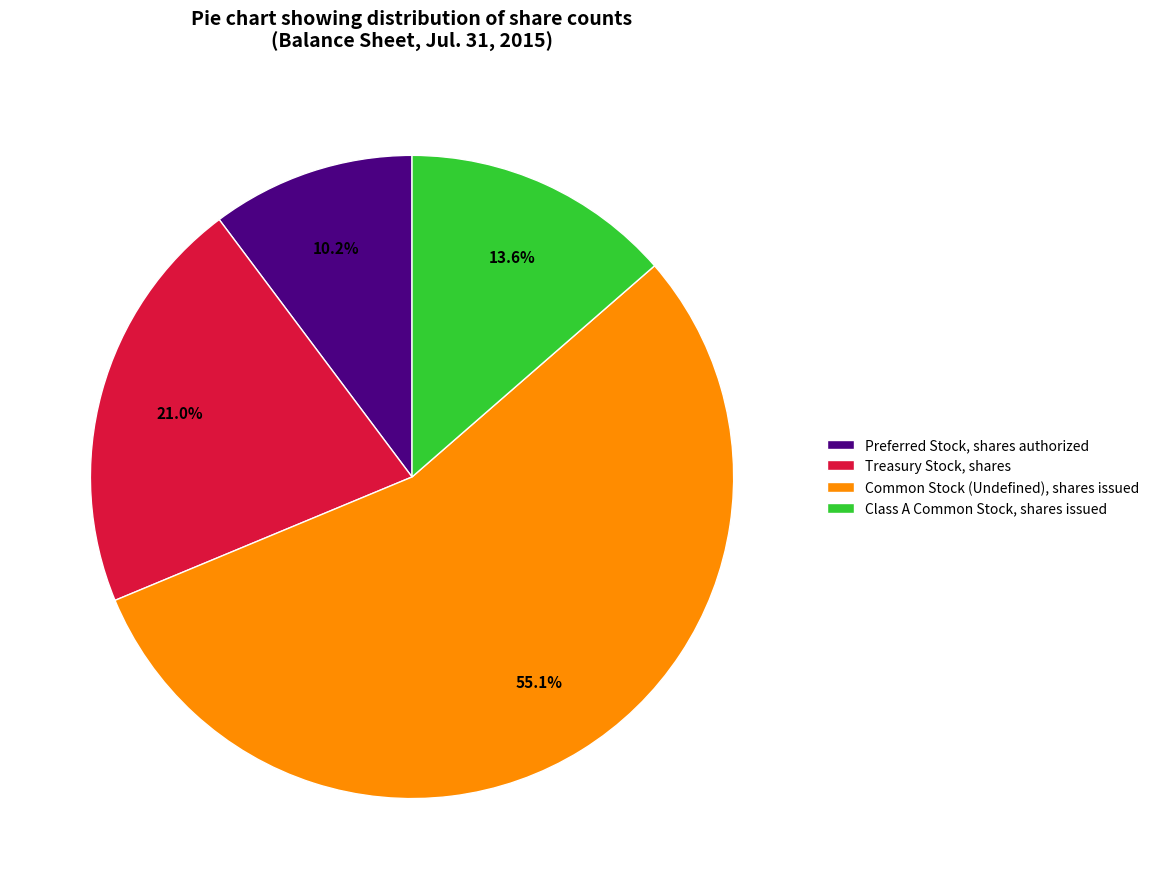

What is the smallest slice in the pie chart?

Preferred Stock, shares authorized